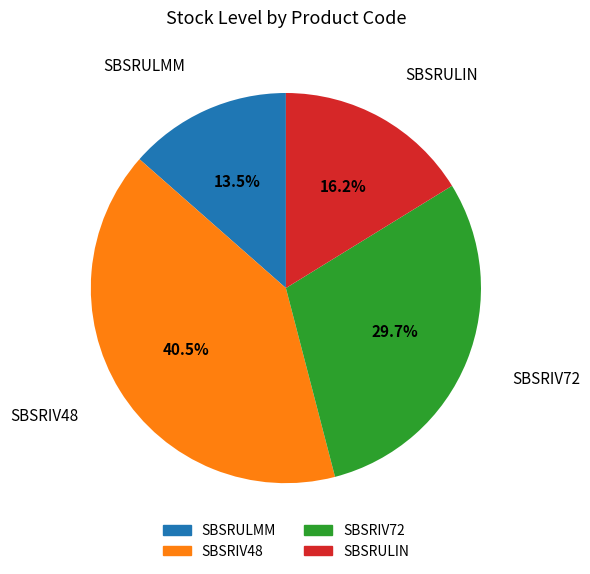

To the nearest percent, what percentage of the pie is SBSRIV72?

30%